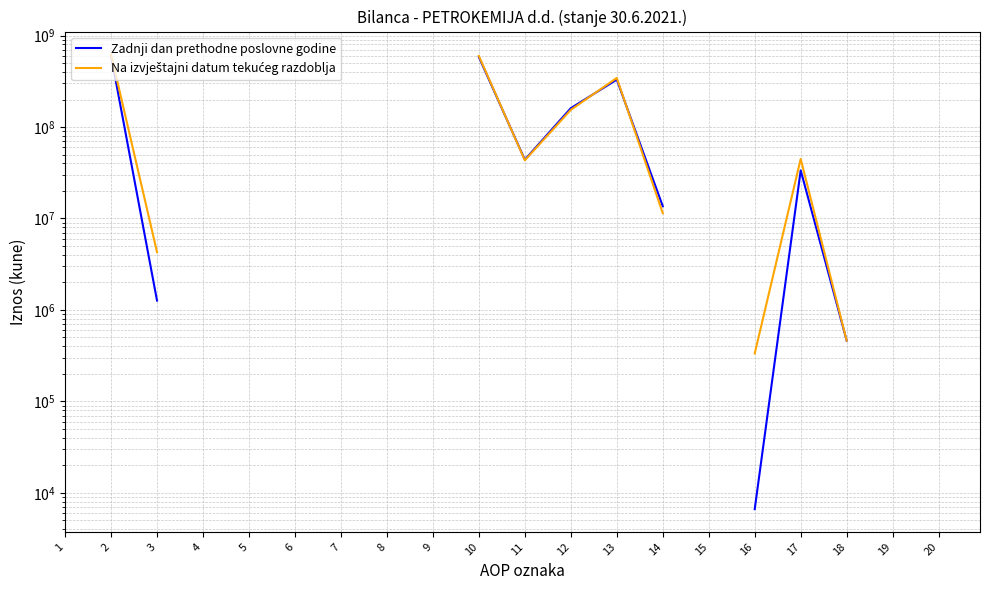

At which category does Zadnji dan prethodne poslovne godine reach its first local valley?

11